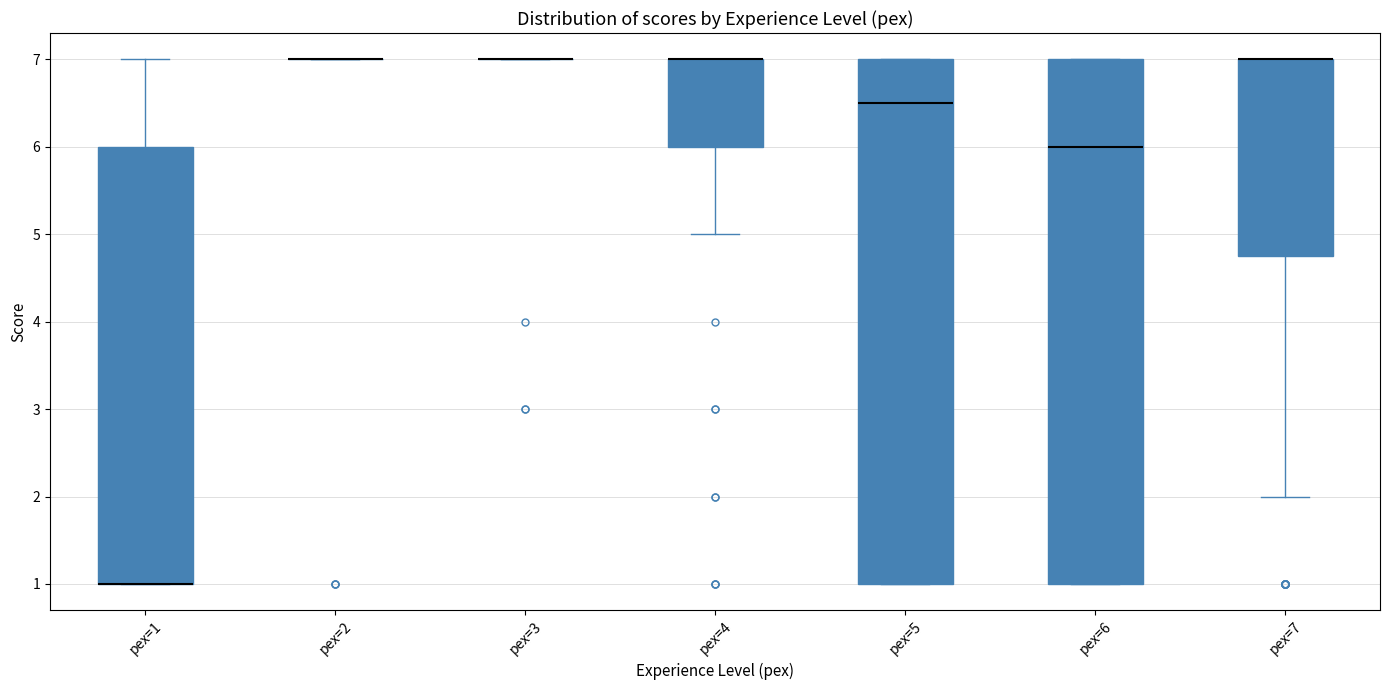

Where does the median line of the box for pex=6 sit on the y-axis? The values are not printed on the chart, so give them approximately, as read against the axis.

6.0